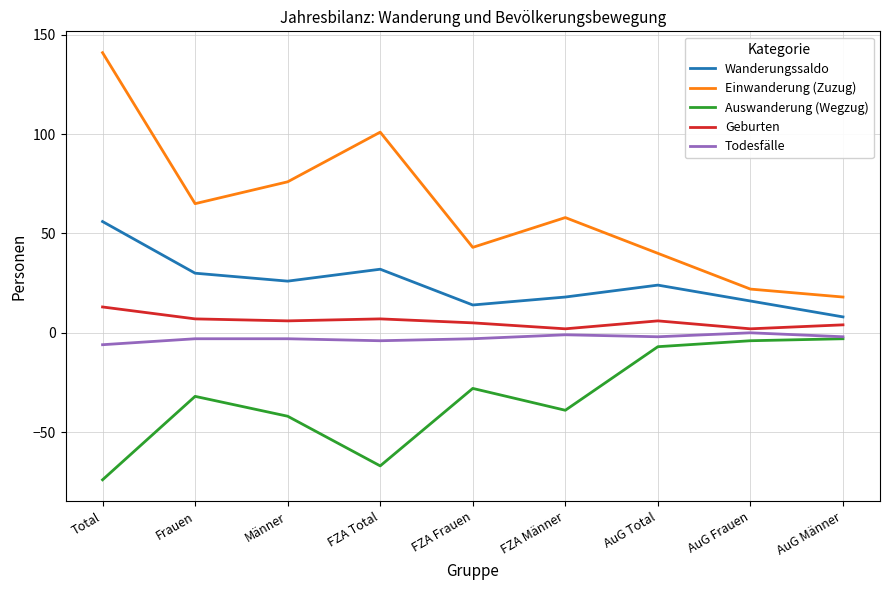

The value of Geburten at AuG Total is 6. True or false?

True